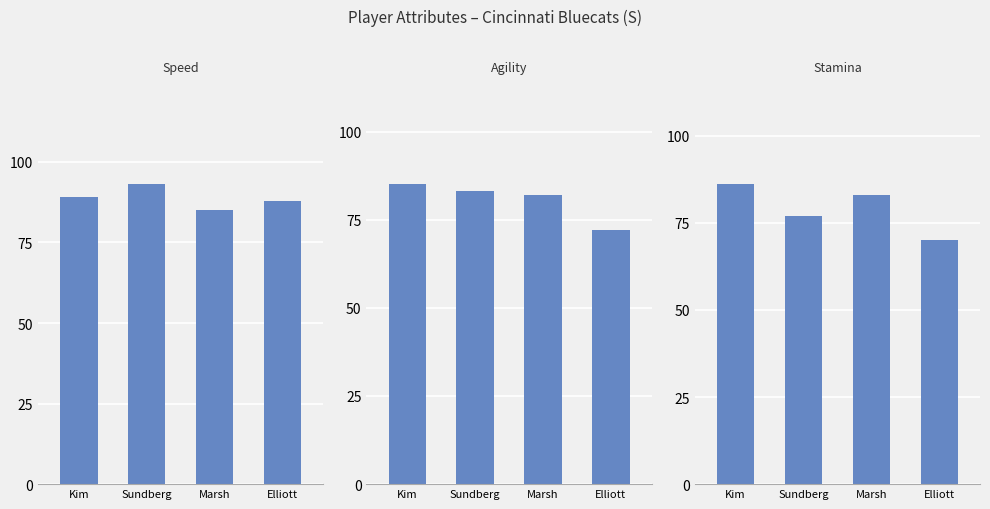

How many values in the stamina series exceed 83?

1